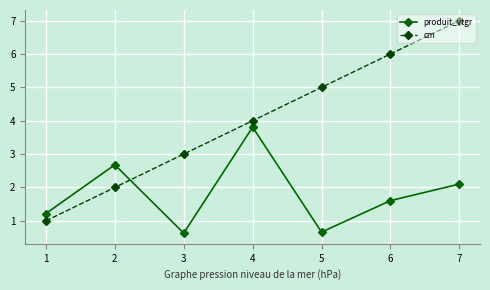

What is the sum of the produit_vtgr values at 3 and 1?

1.8